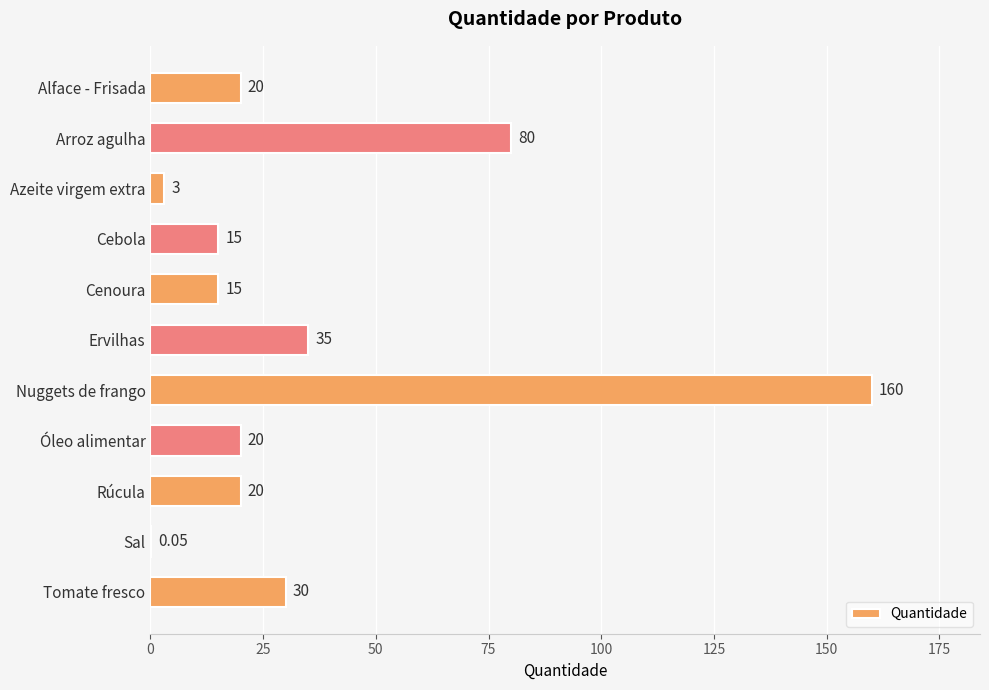

Count the number of categories in the chart.

11